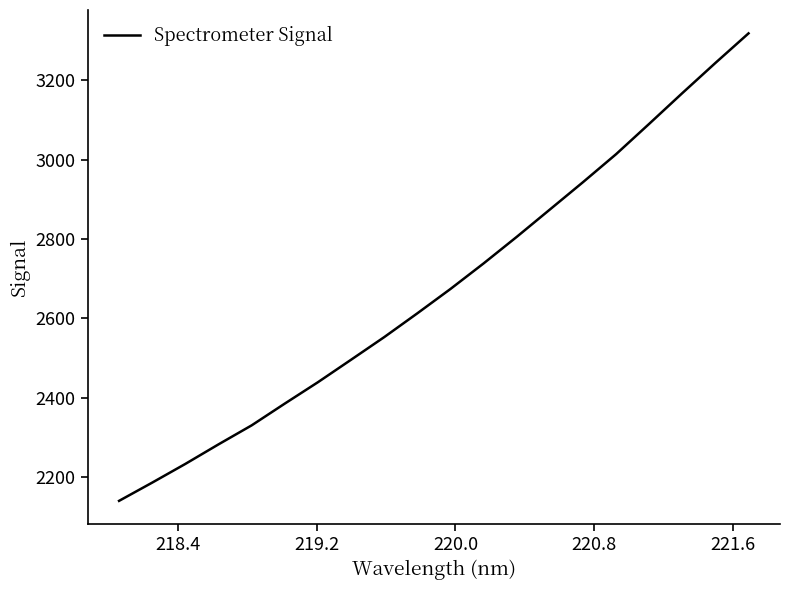

What is the maximum value shown in the chart?

3318.7